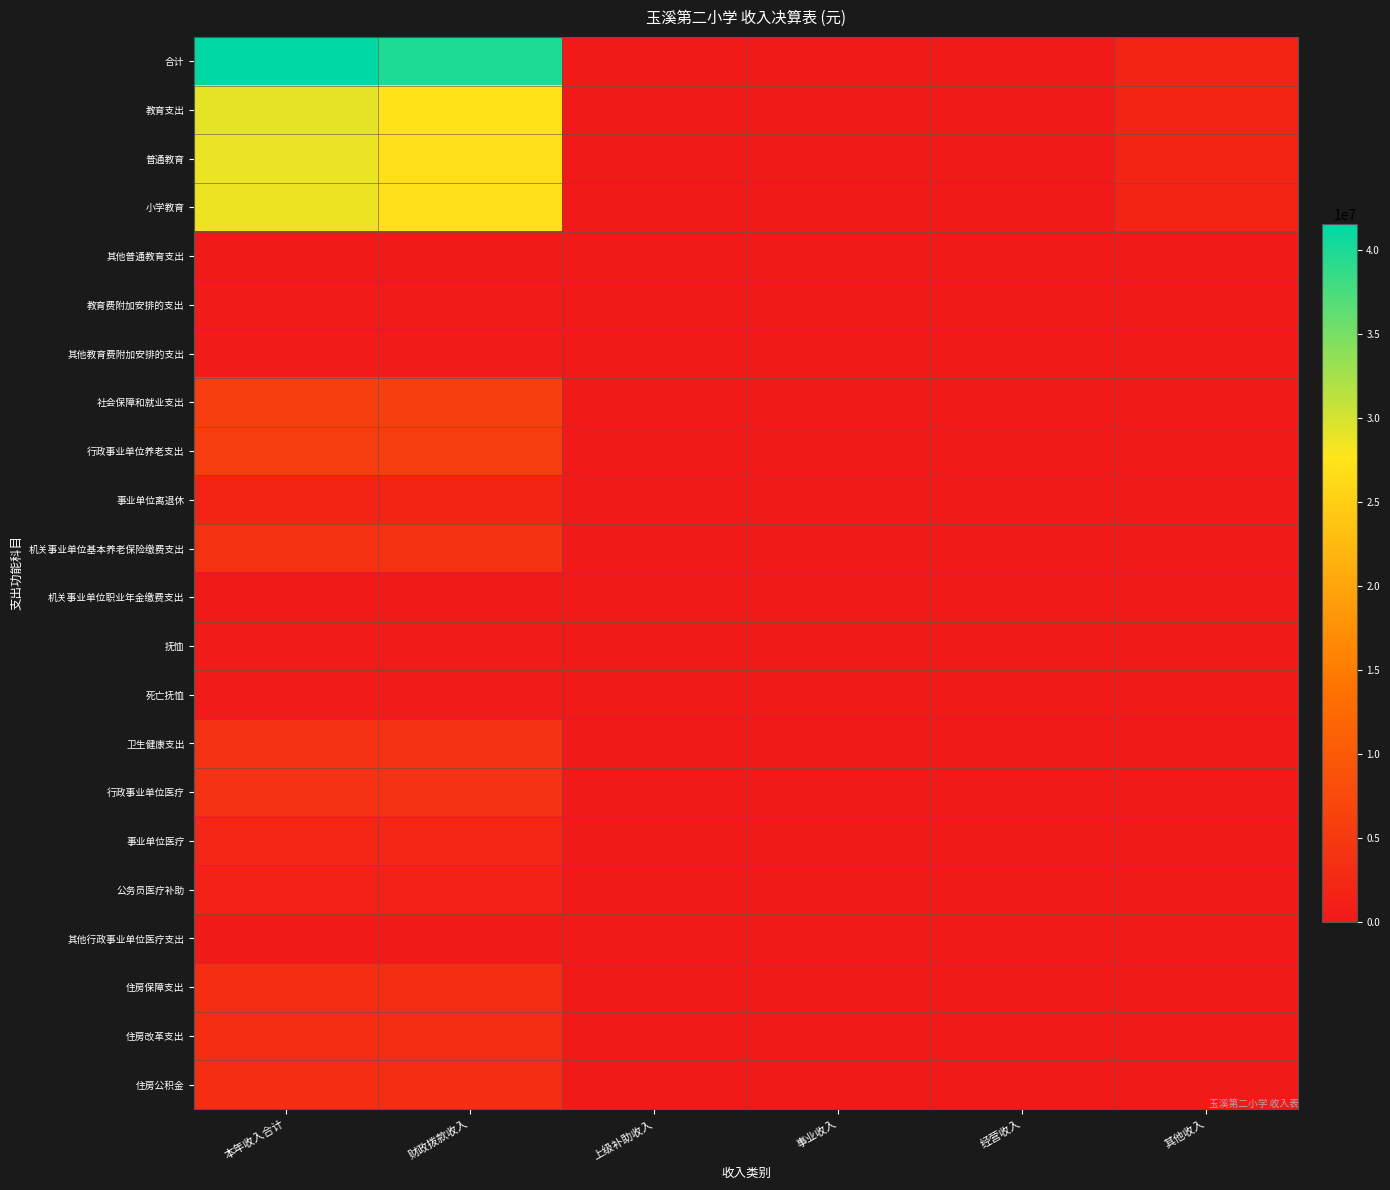

Which series changed the most between 本年收入合计 and 事业收入?

合计